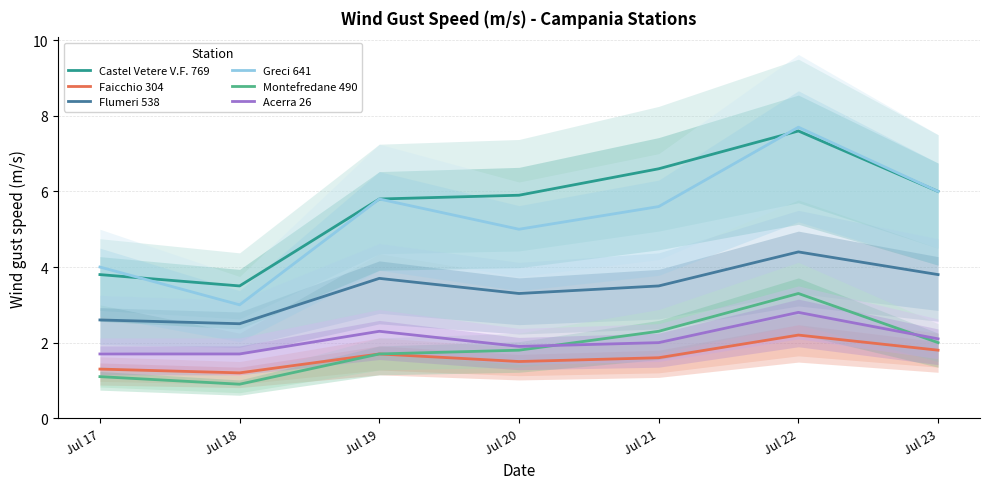

Which category has the lowest value in the Montefredane 490 series?

Jul 18